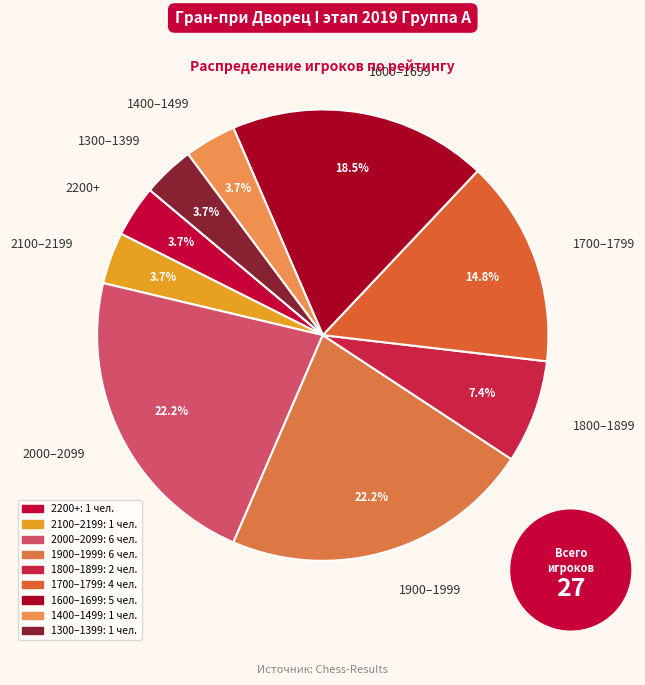

What is the ratio of the value at 1800–1899 to the value at 1400–1499?

2.0